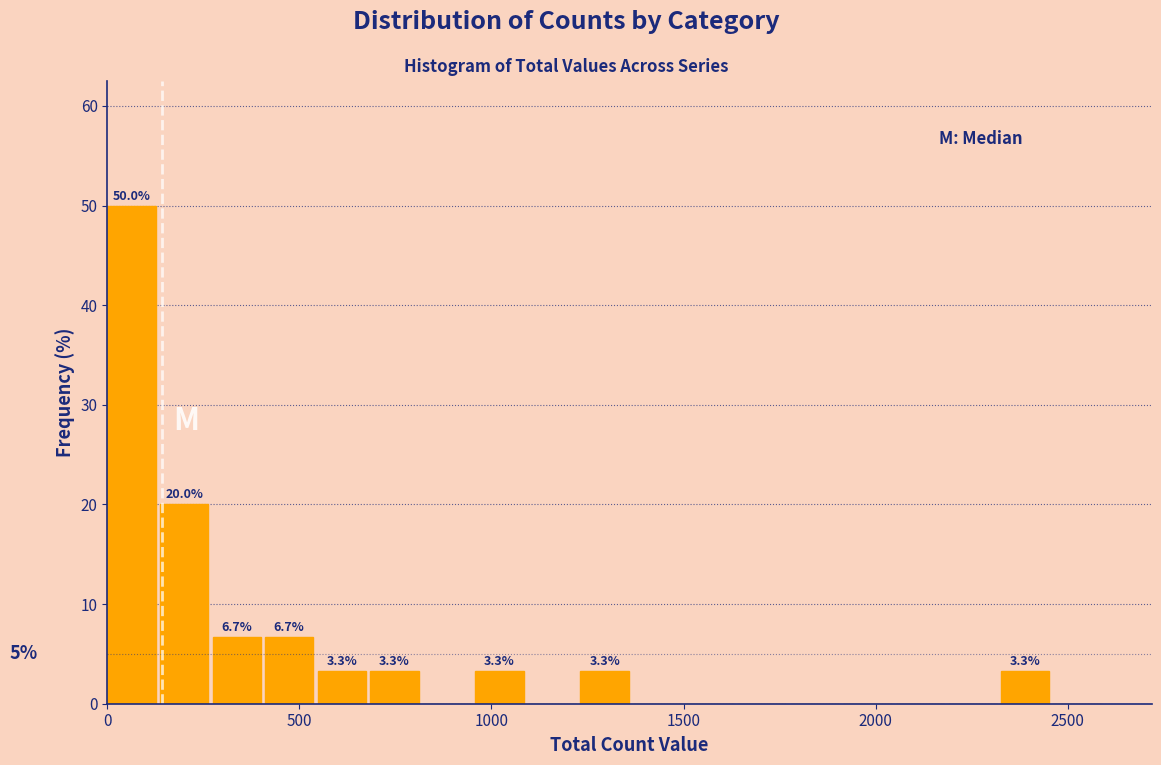

Read against the x-axis, roughly where is the centre of the tallest bar?

50